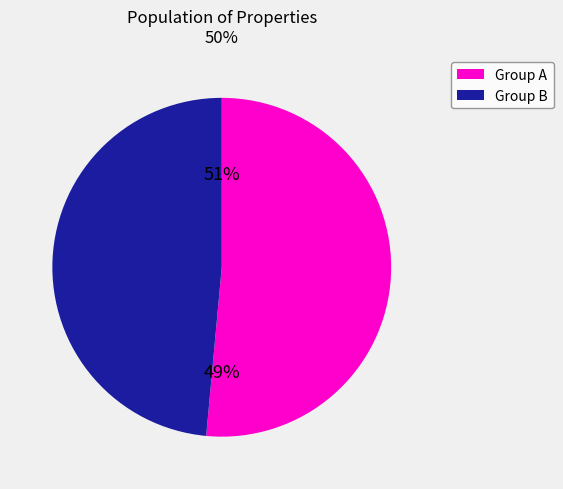

Is it true that 4 is 15% of the pie?

False